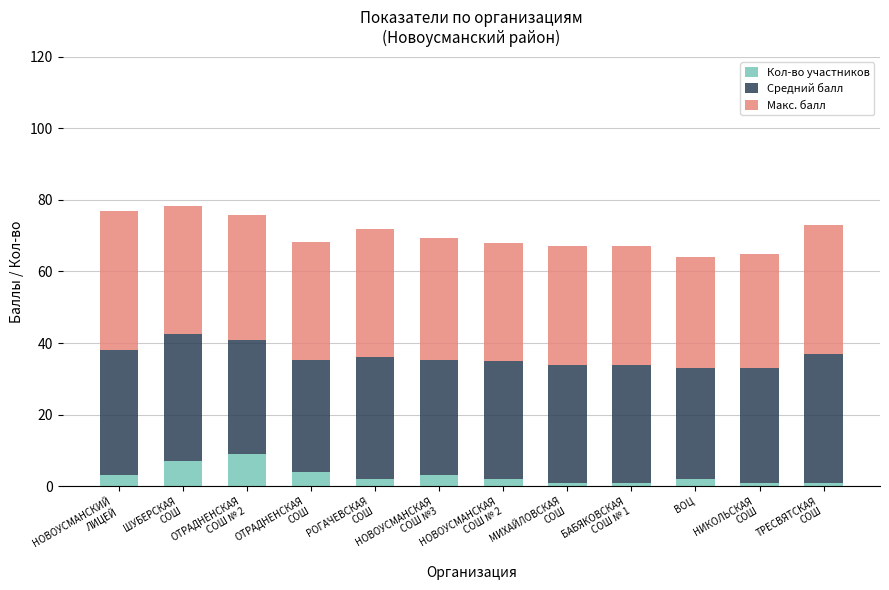

How many distinct data groups are displayed?

3